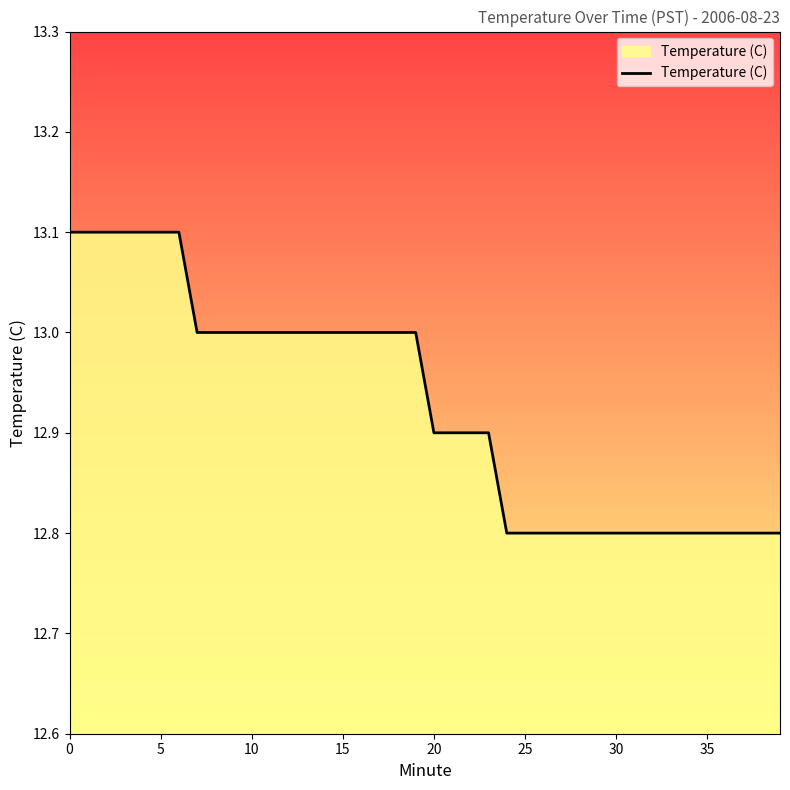

How many lines are shown in the chart?

1